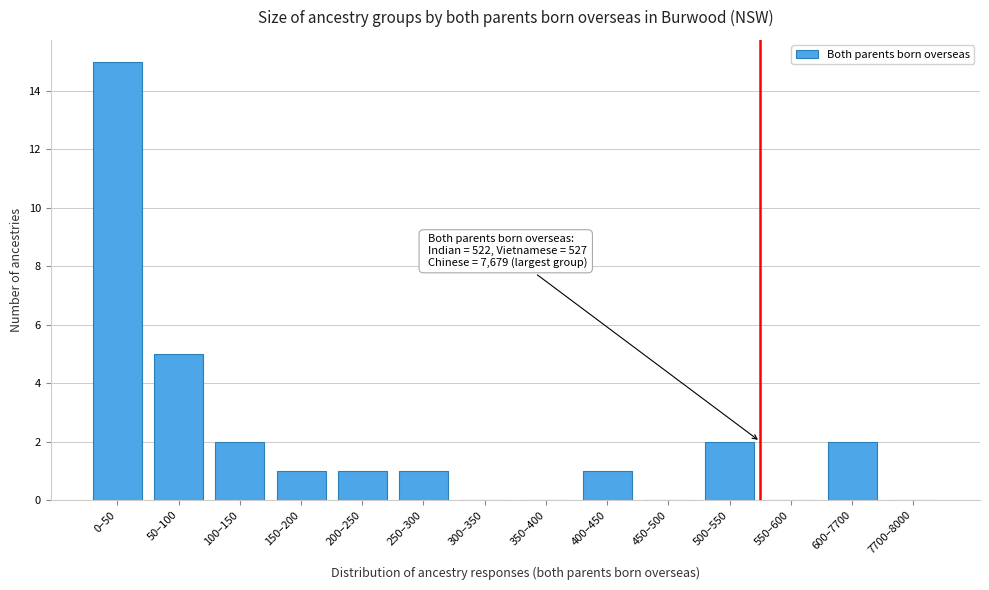

Reading left to right, list all the values displayed in this chart.

0–50=15	50–100=5	100–150=2	150–200=1	200–250=1	250–300=1	300–350=0	350–400=0	400–450=1	450–500=0	500–550=2	550–600=0	600–7700=2	7700–8000=0